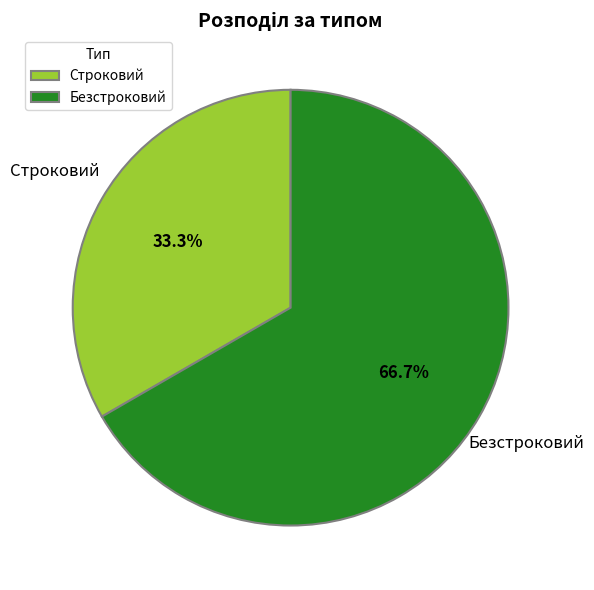

How many slices are in this pie chart?

2